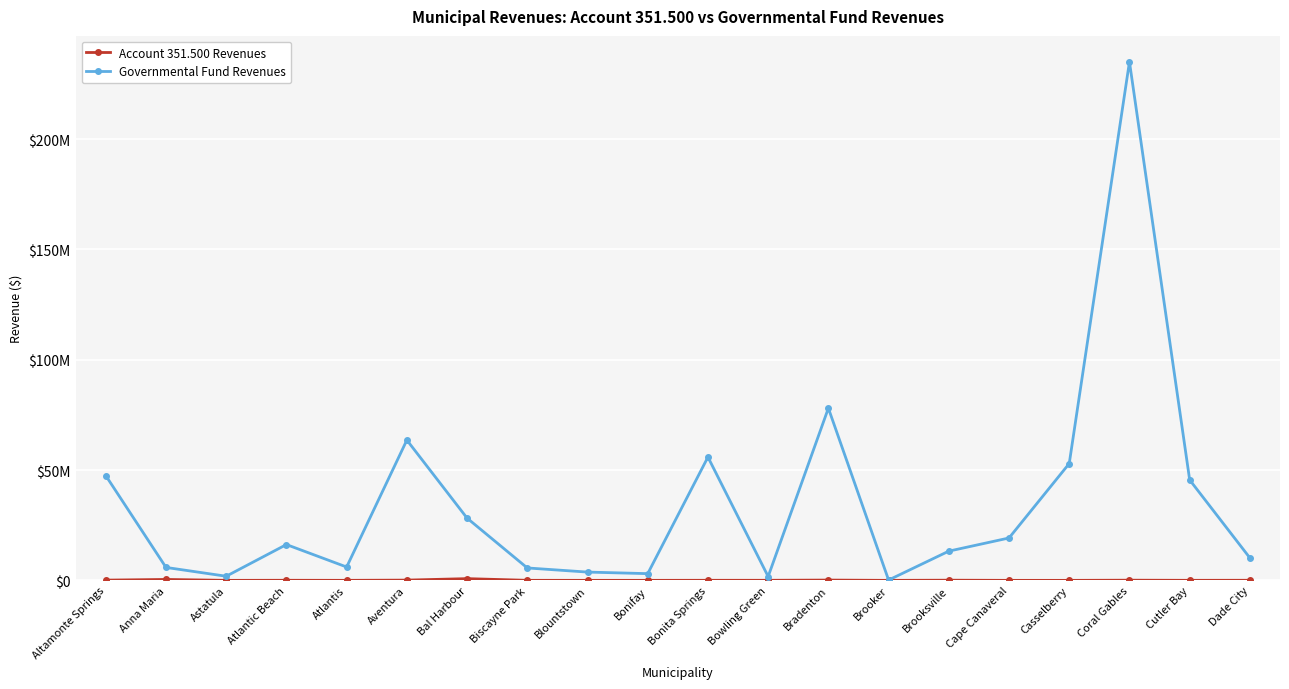

Is this an area chart (filled region under the line)?

No